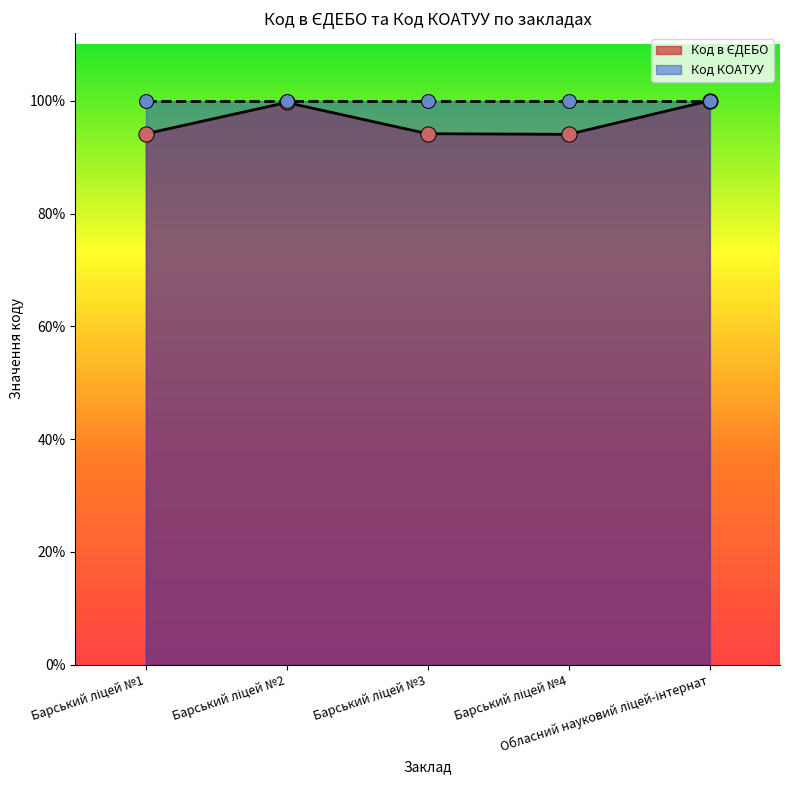

Between Барський ліцей №1 and Обласний науковий ліцей-інтернат, which is larger?

Обласний науковий ліцей-інтернат